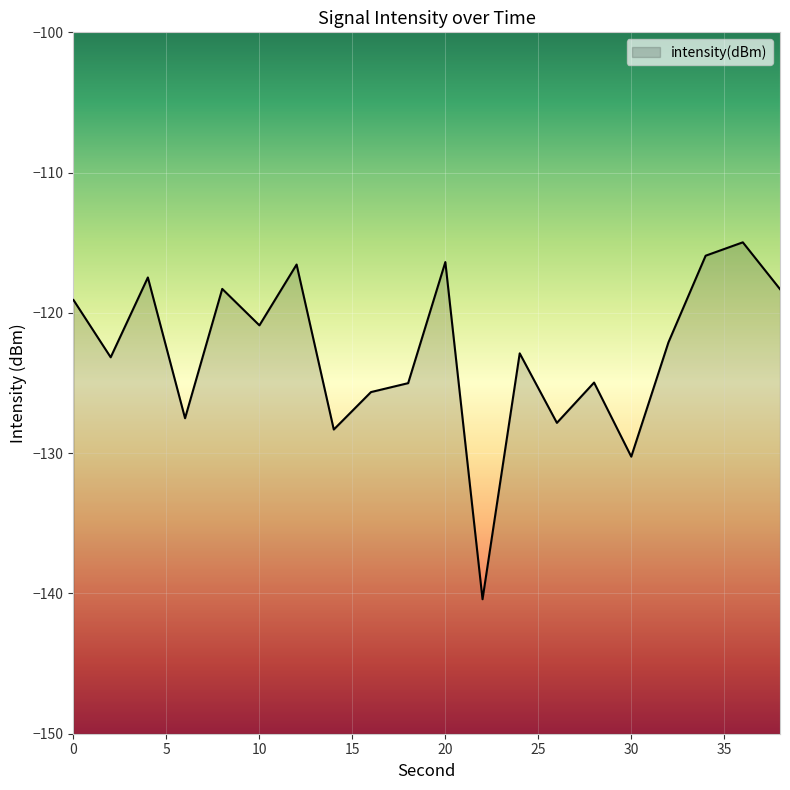

At which category does the data reach its first local valley?

2